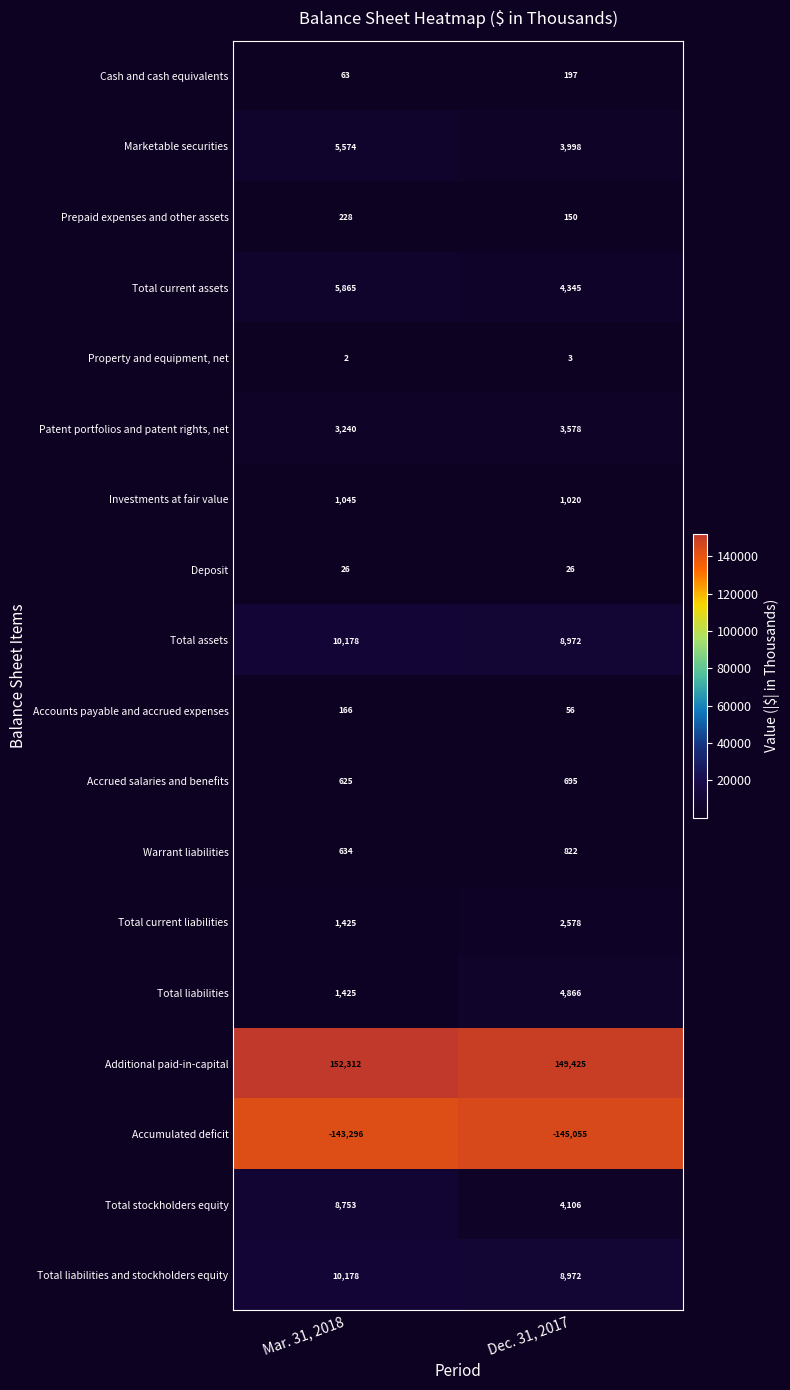

What is the smallest value displayed?

-145055